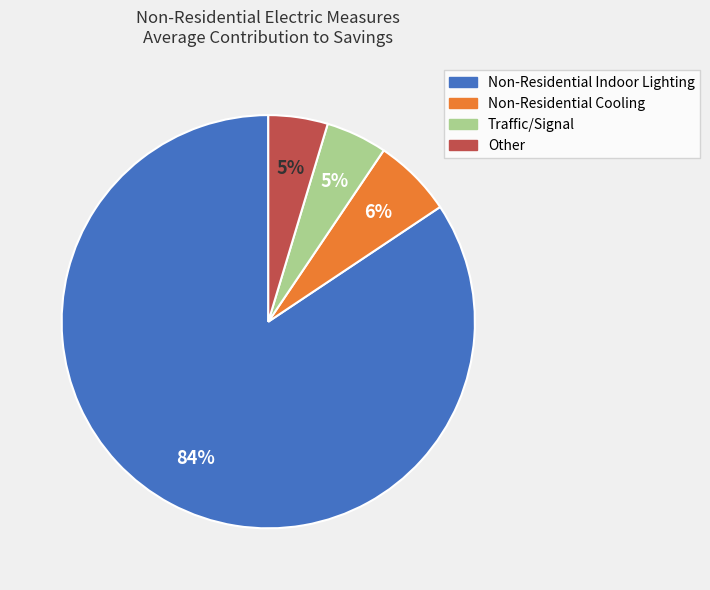

How many slices are in this pie chart?

4